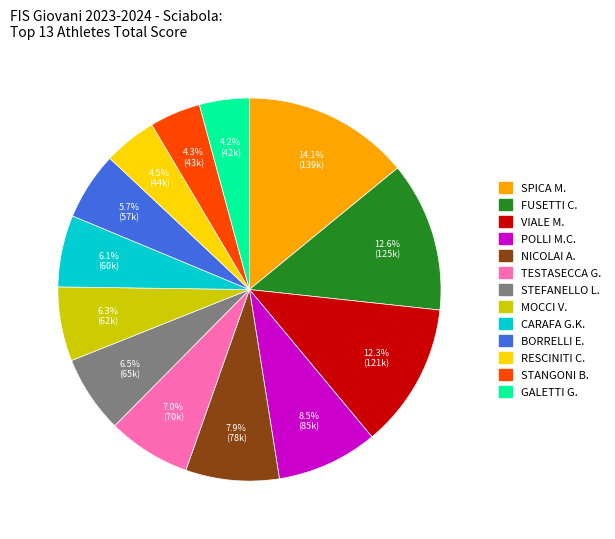

Is there a majority slice in this chart?

No